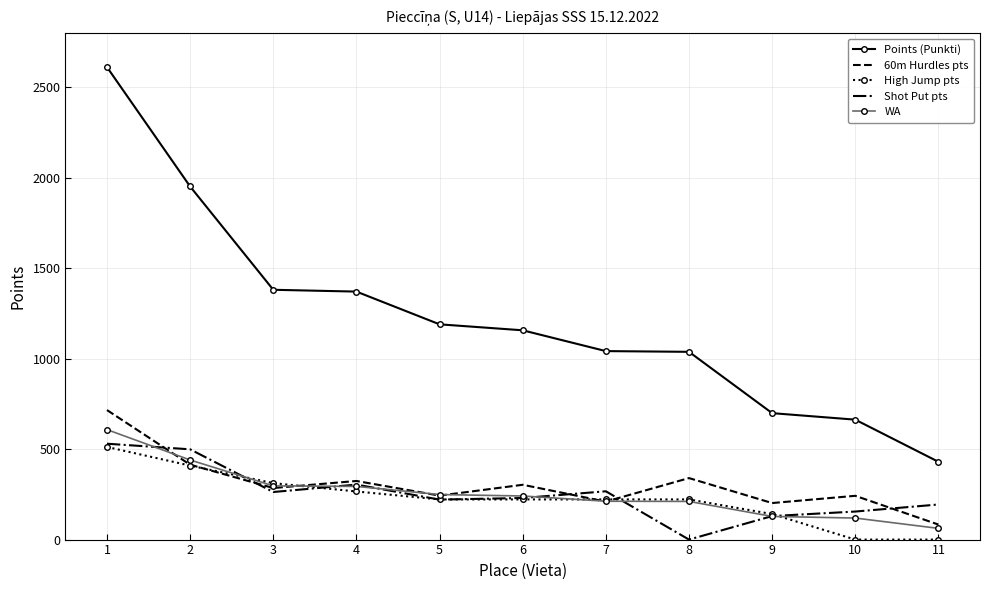

Which series has the largest total across all categories?

Points (Punkti)